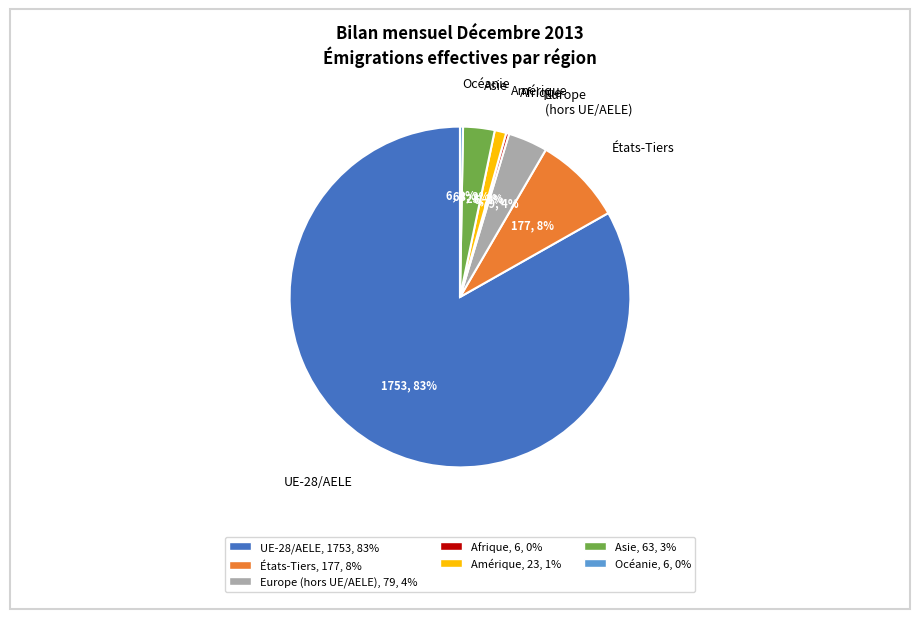

Does États-Tiers represent more than half of the total?

No